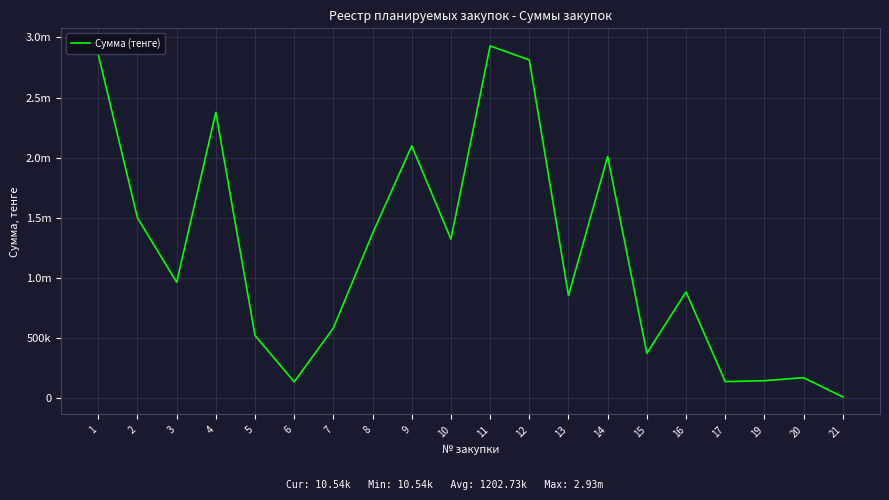

Does the chart display data point markers on the line(s)?

No